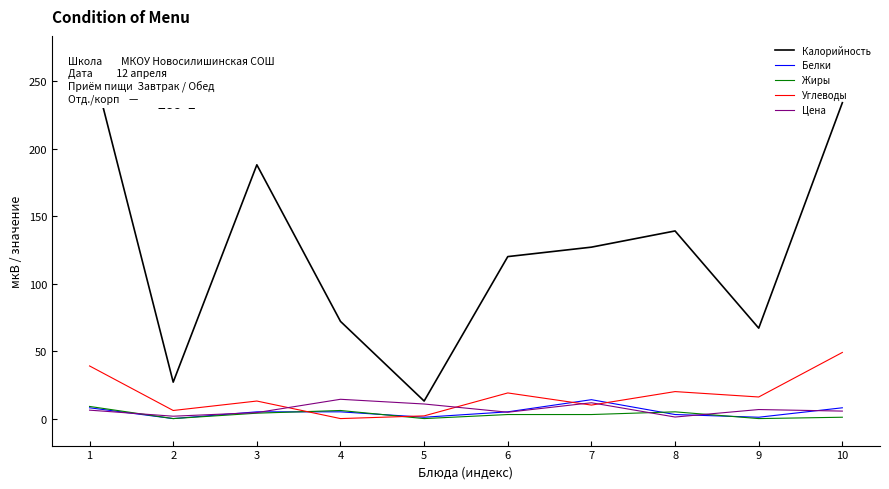

True or false: Углеводы has more than 1 interior local peaks.

True